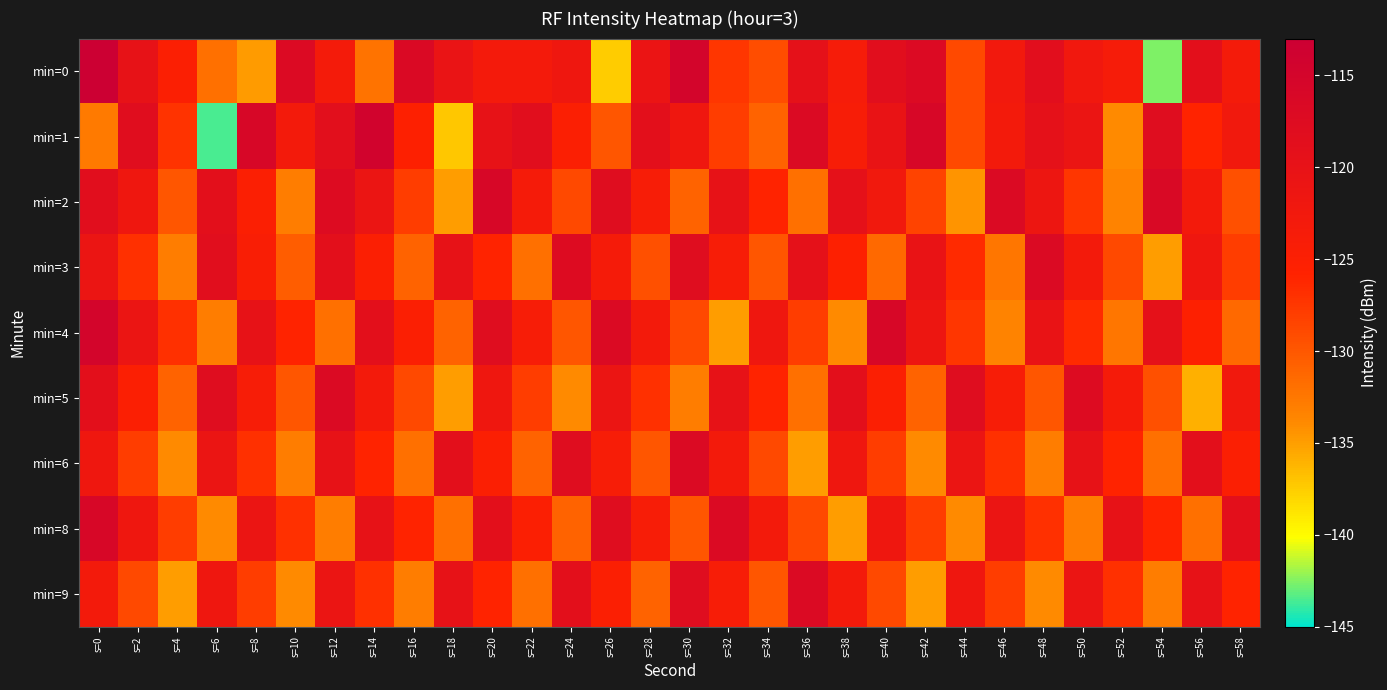

At s=22, list the series in order from smallest to largest.

min=3, min=9, min=6, min=5, min=8, min=4, min=2, min=0, min=1